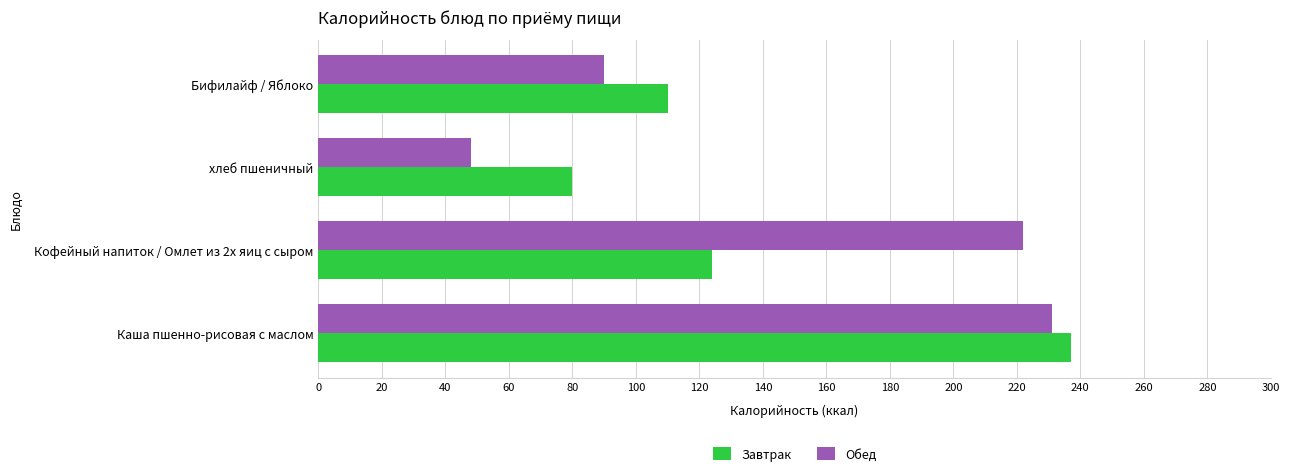

Which series has the largest total across all categories?

Обед